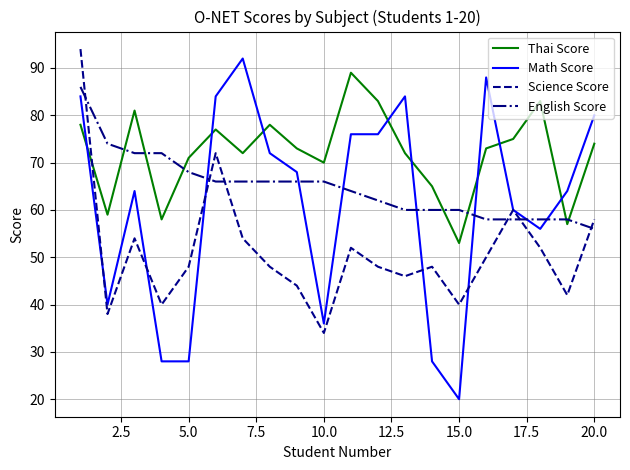

What is the maximum value shown in the chart?

94